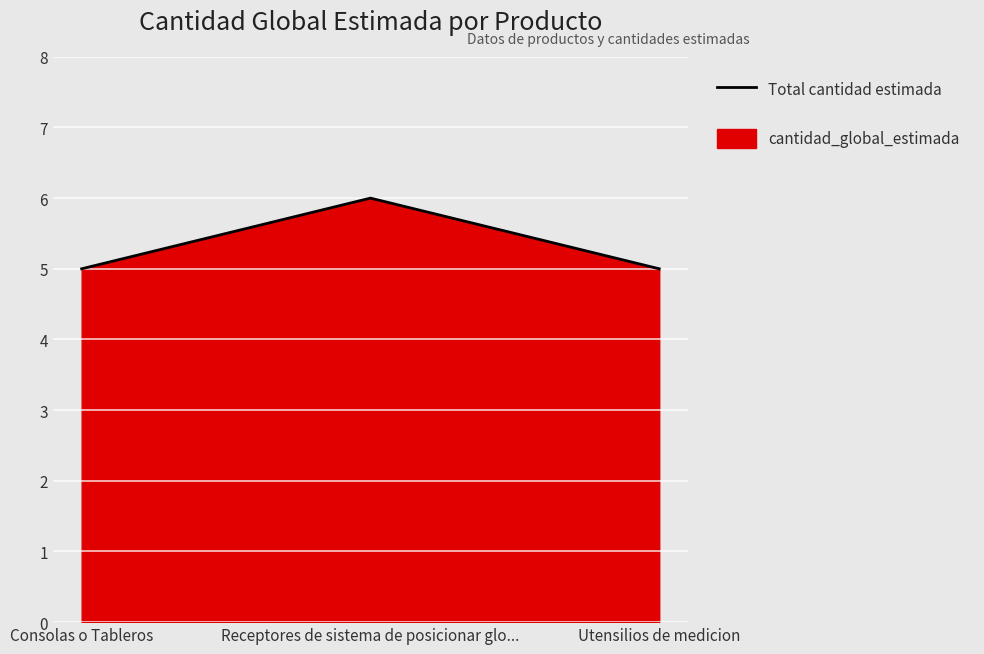

What is the sum of the values at Consolas o Tableros and Receptores de sistema de posicionar glo...?

11